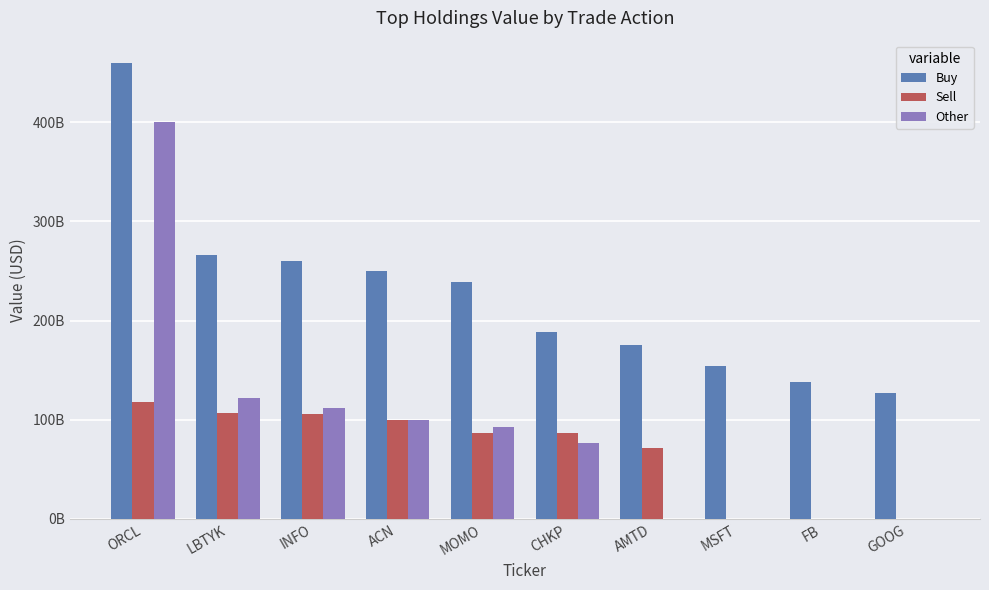

Are the bars horizontal?

No